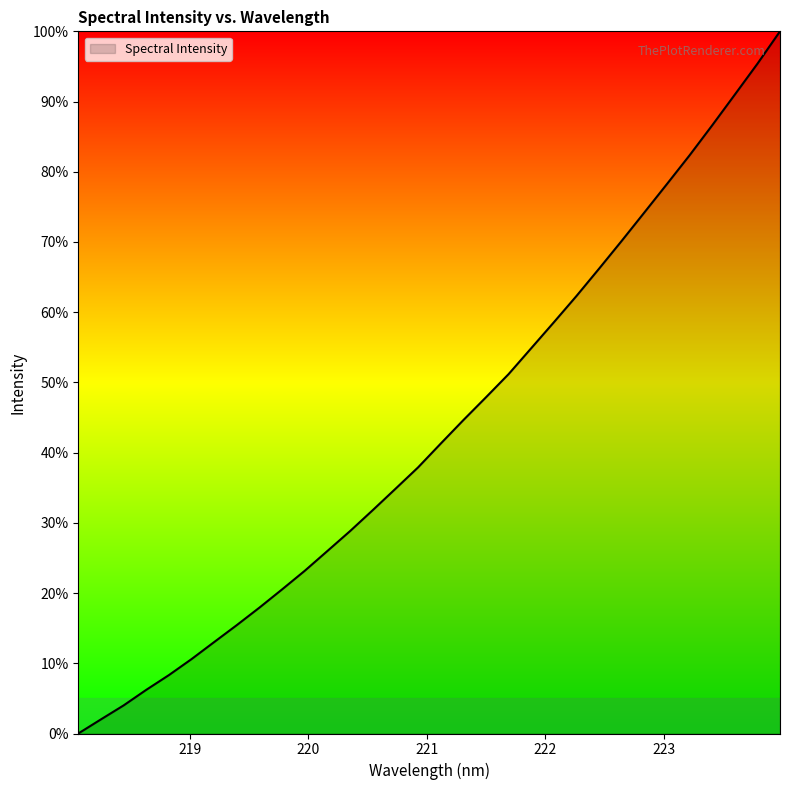

What is the greatest value displayed?

100.0